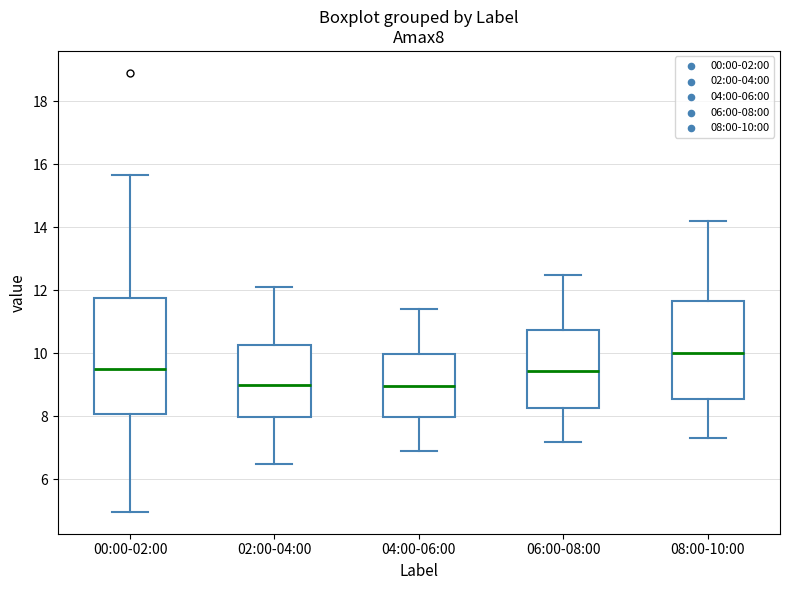

Which box is the tallest, from its lower edge to its upper edge?

00:00-02:00